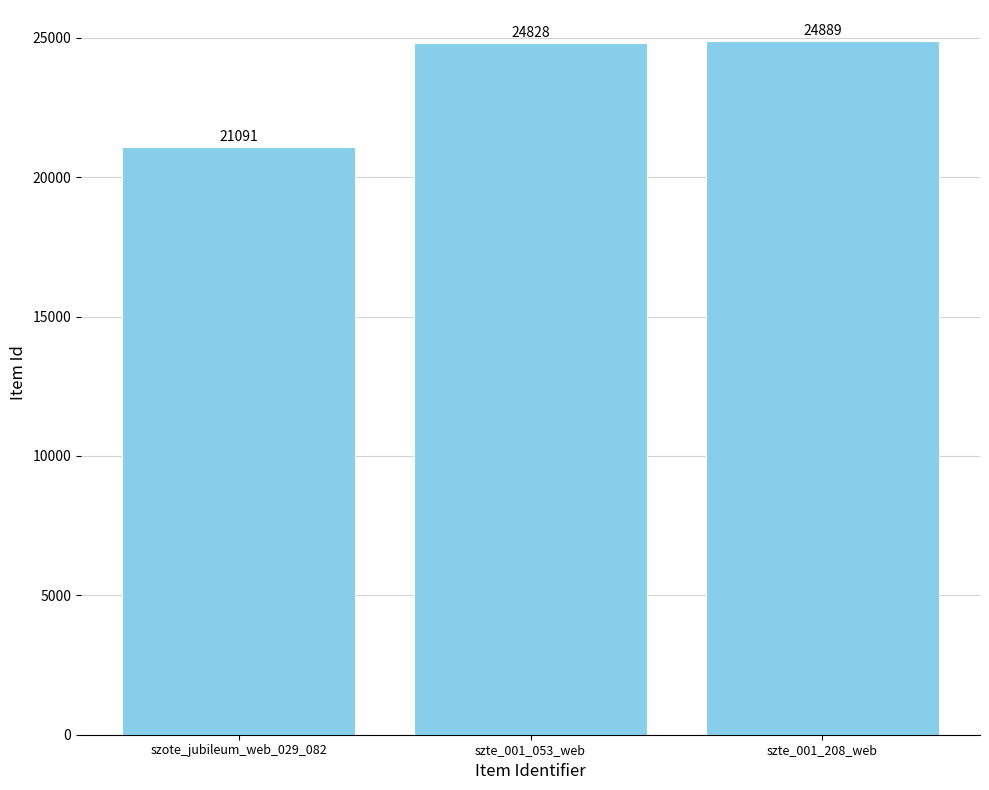

List the labels in order of value, largest first.

szte_001_208_web, szte_001_053_web, szote_jubileum_web_029_082